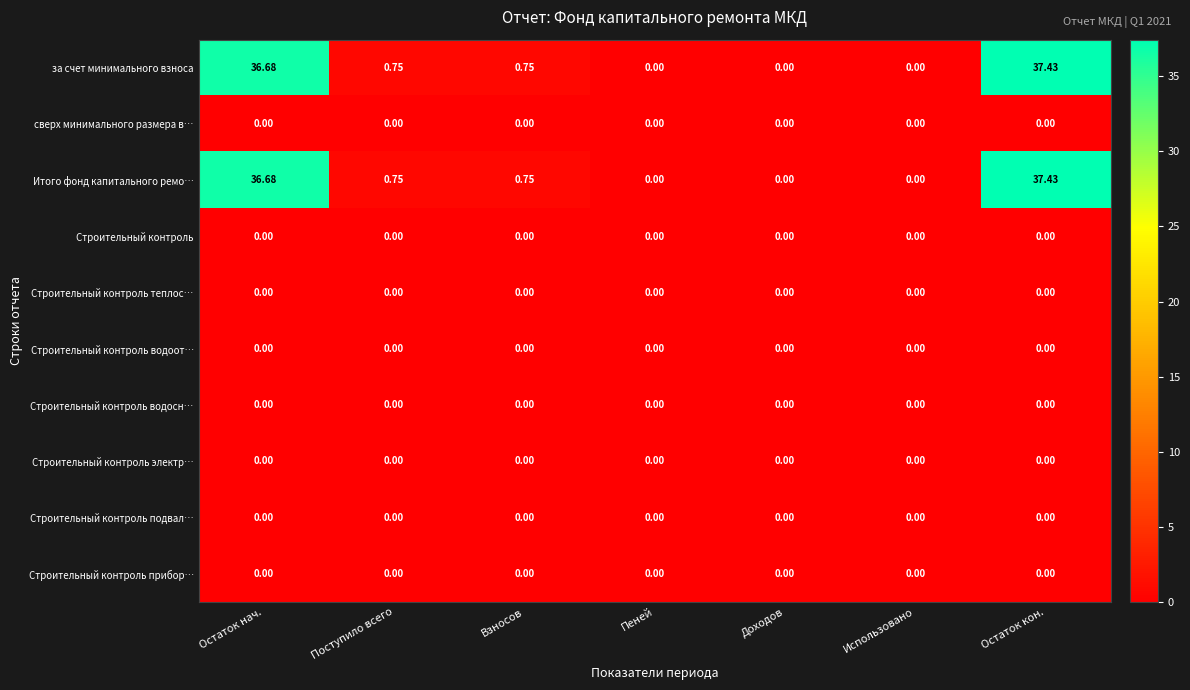

Which label corresponds to the largest value in the chart?

Остаток кон.